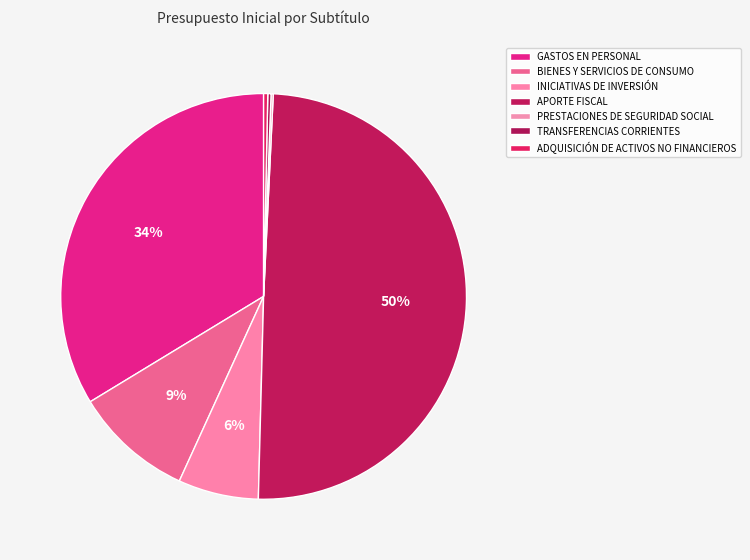

The INICIATIVAS DE INVERSIÓN slice represents 6% of the pie. True or false?

True